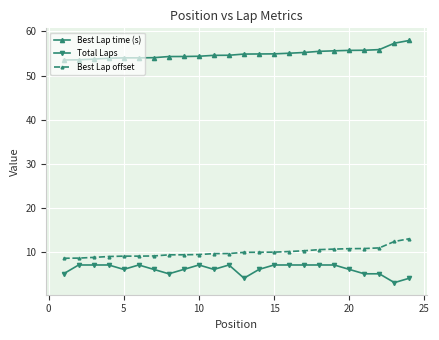

True or false: Total Laps and Best Lap time (s) intersect in this chart.

False